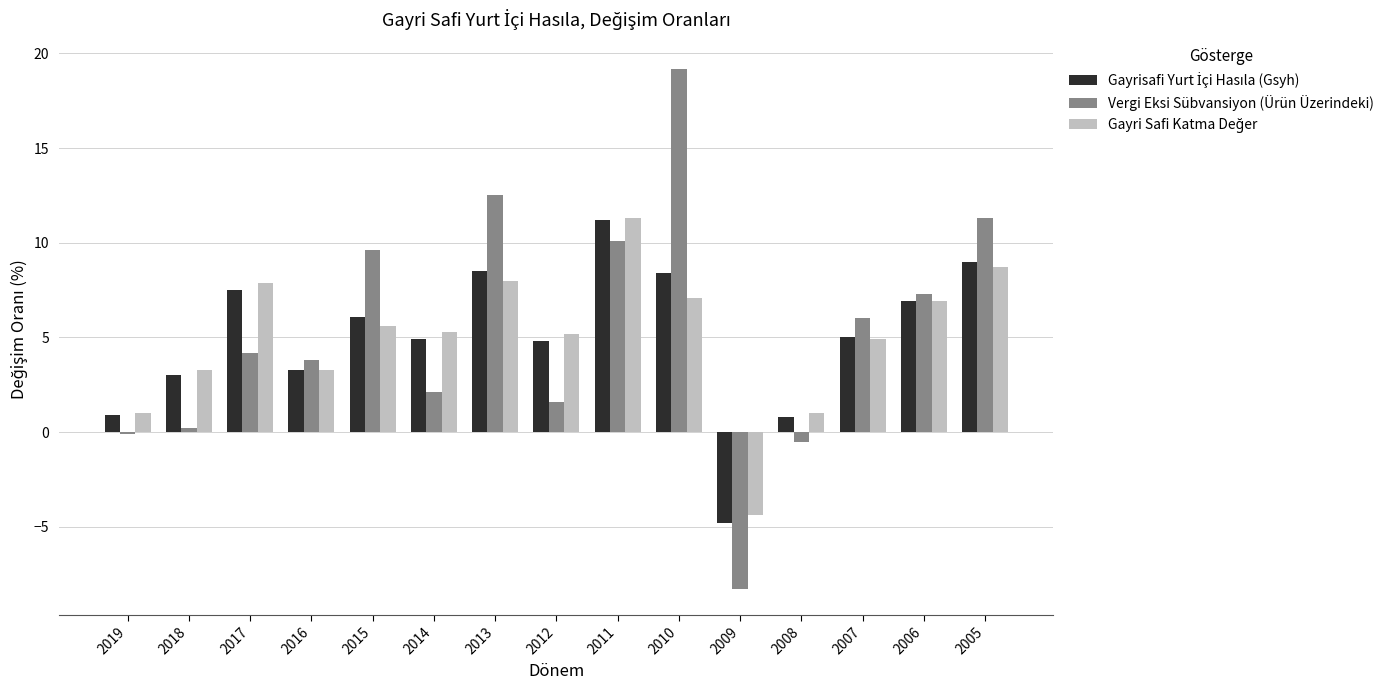

What is the greatest value displayed?

19.2